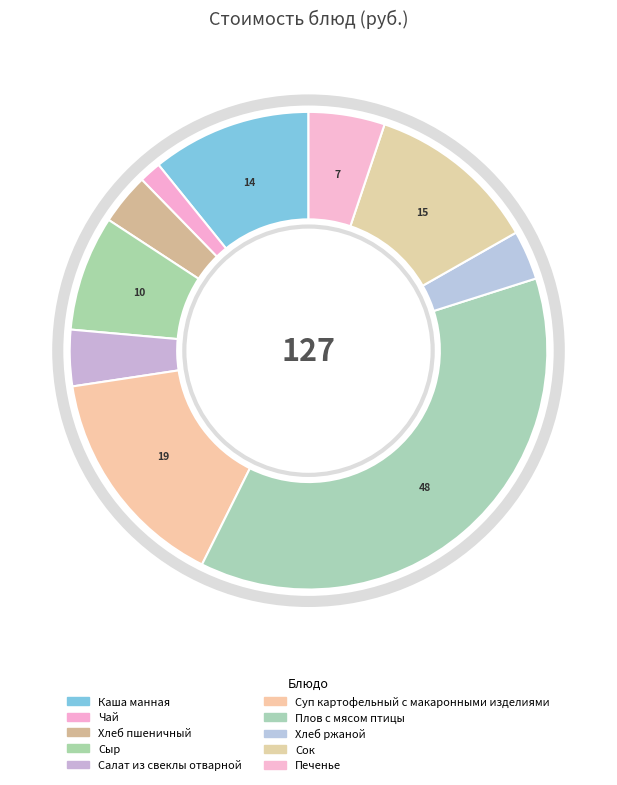

True or false: Чай accounts for 1% of the total.

True